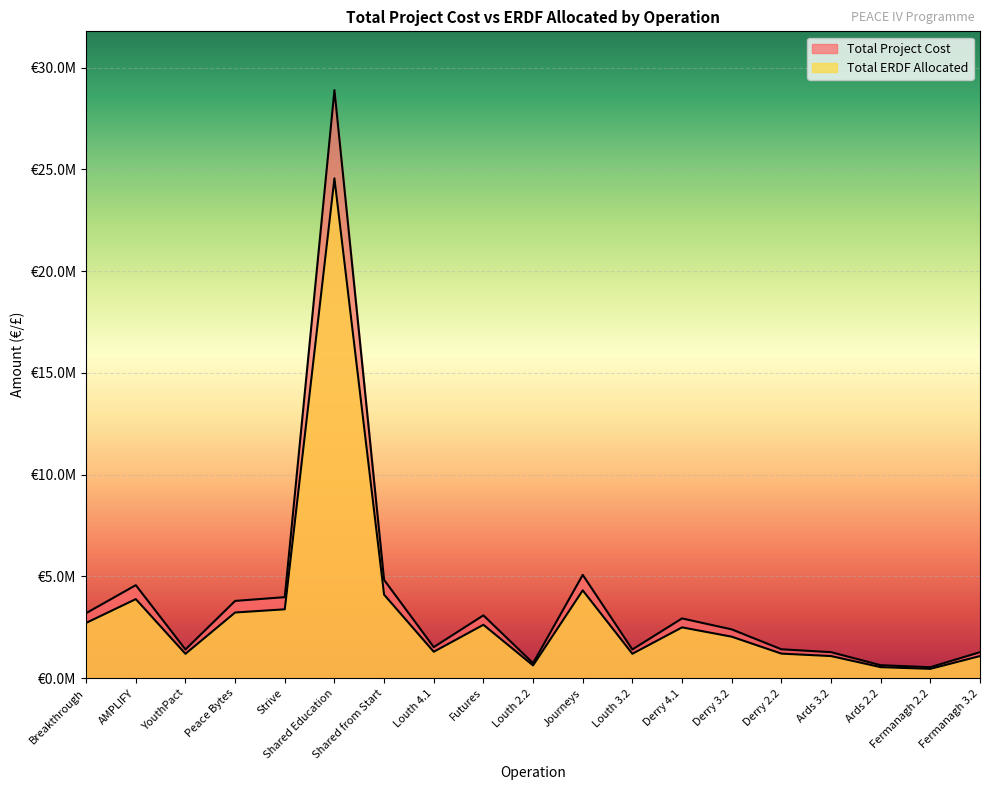

What is the label of the 12th point from the right?

Louth 4.1